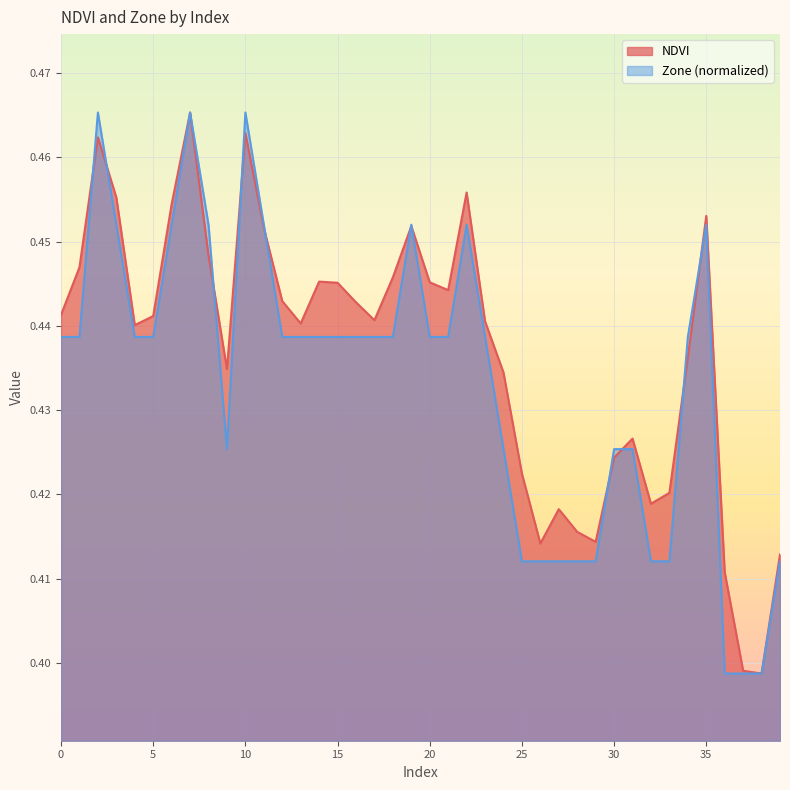

Reading left to right, list all the values displayed in this chart.

NDVI: 0=0.4	1=0.4	2=0.5	3=0.5	4=0.4	5=0.4	6=0.5	7=0.5	8=0.4	9=0.4	10=0.5	11=0.5	12=0.4	13=0.4	14=0.4	15=0.4	16=0.4	17=0.4	18=0.4	19=0.5	20=0.4	21=0.4	22=0.5	23=0.4	24=0.4	25=0.4	26=0.4	27=0.4	28=0.4	29=0.4	30=0.4	31=0.4	32=0.4	33=0.4	34=0.4	35=0.5	36=0.4	37=0.4	38=0.4	39=0.4
Zone: 0=0.4	1=0.4	2=0.5	3=0.5	4=0.4	5=0.4	6=0.5	7=0.5	8=0.5	9=0.4	10=0.5	11=0.5	12=0.4	13=0.4	14=0.4	15=0.4	16=0.4	17=0.4	18=0.4	19=0.5	20=0.4	21=0.4	22=0.5	23=0.4	24=0.4	25=0.4	26=0.4	27=0.4	28=0.4	29=0.4	30=0.4	31=0.4	32=0.4	33=0.4	34=0.4	35=0.5	36=0.4	37=0.4	38=0.4	39=0.4